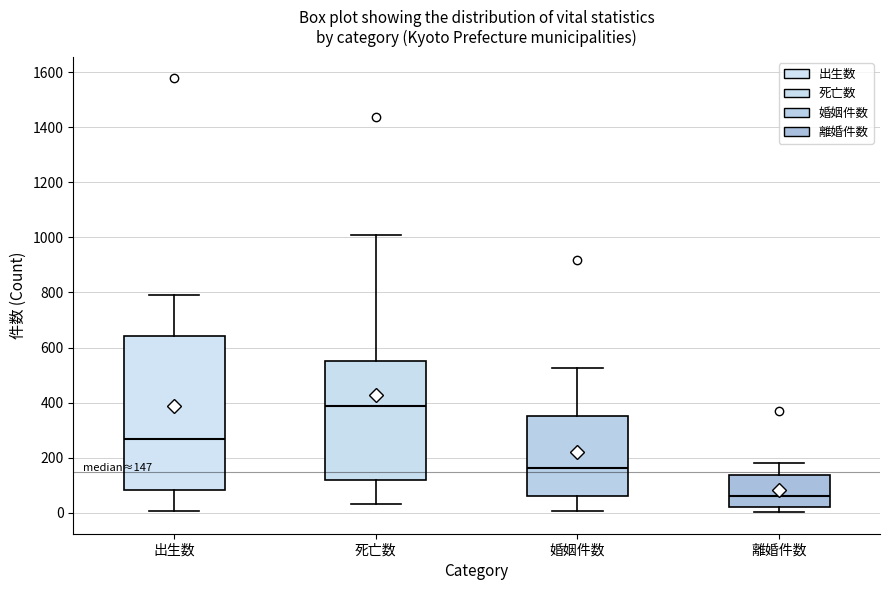

Which box is the tallest, from its lower edge to its upper edge?

出生数